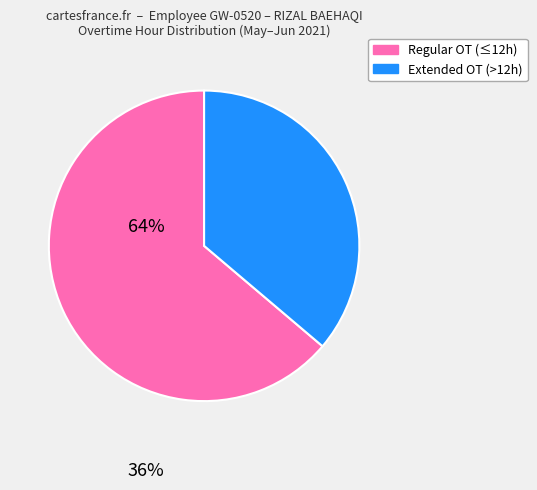

Is it true that Regular OT (≤12h) is 64% of the pie?

True